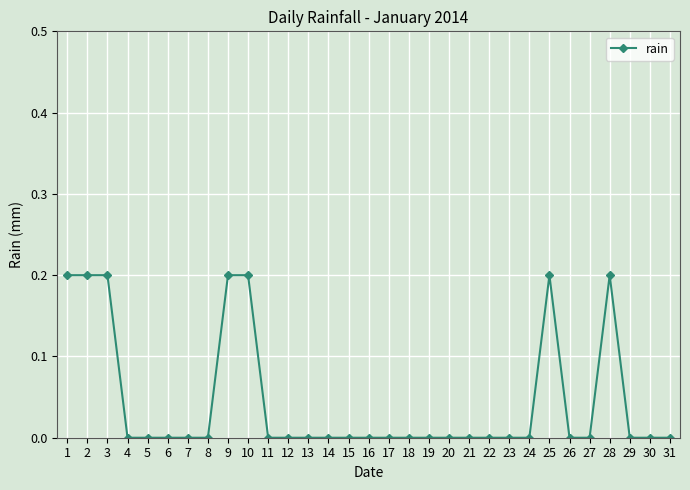

What is the value of the 1st point from the left?

0.2